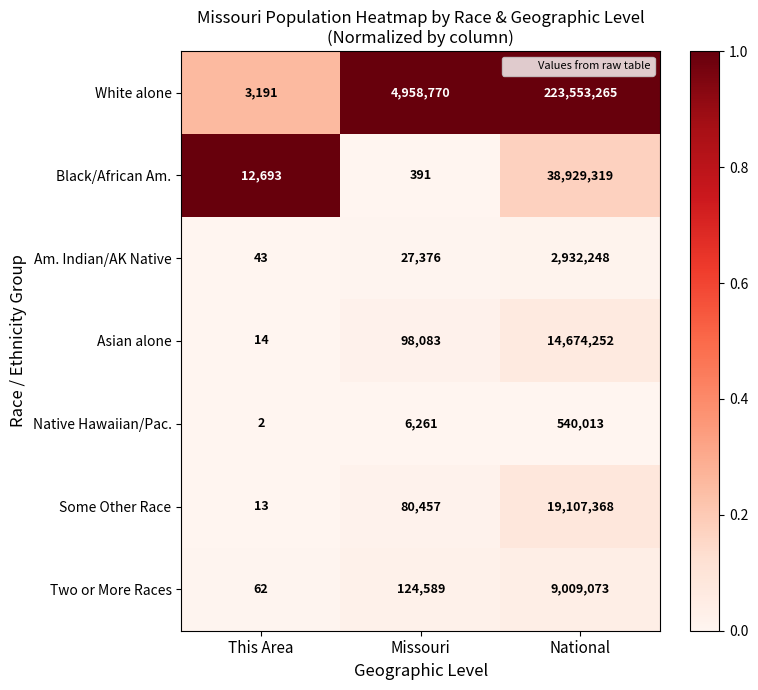

The value of Am. Indian/AK Native at National is 2932248. True or false?

True